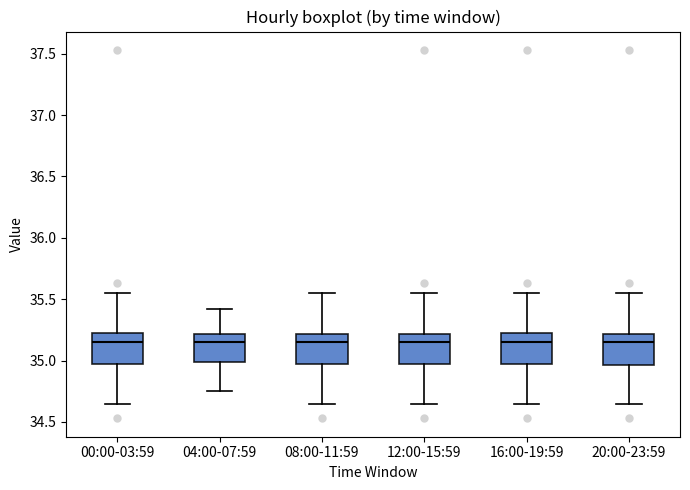

Reading left to right, read every box against the y-axis: the position of its median line, the range the box covers, and the ends of its whiskers. The values are not printed on the chart, so give them approximately, as read against the axis.

00:00-03:59: median 35.15, box 34.95 to 35.25, whiskers 34.65 to 35.55
04:00-07:59: median 35.15, box 35.00 to 35.20, whiskers 34.75 to 35.40
08:00-11:59: median 35.15, box 34.95 to 35.20, whiskers 34.65 to 35.55
12:00-15:59: median 35.15, box 34.95 to 35.20, whiskers 34.65 to 35.55
16:00-19:59: median 35.15, box 34.95 to 35.25, whiskers 34.65 to 35.55
20:00-23:59: median 35.15, box 34.95 to 35.20, whiskers 34.65 to 35.55